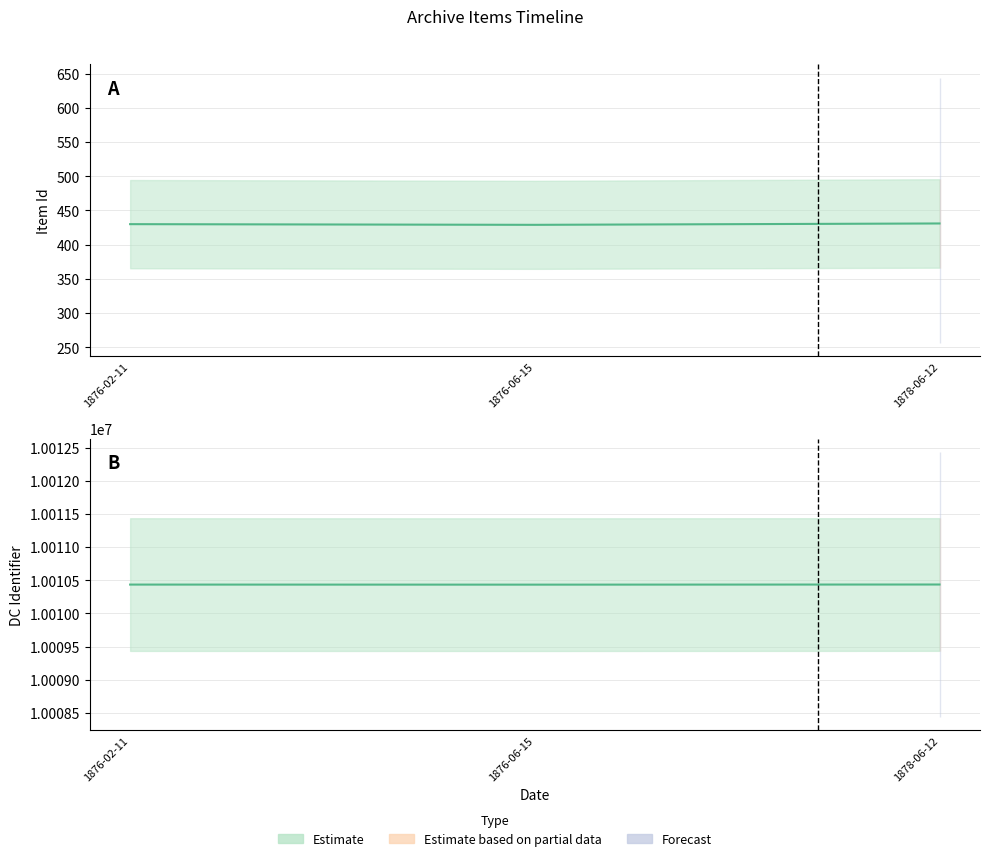

Which series changed the most between 1876-02-11 and 1876-06-15?

Item Id